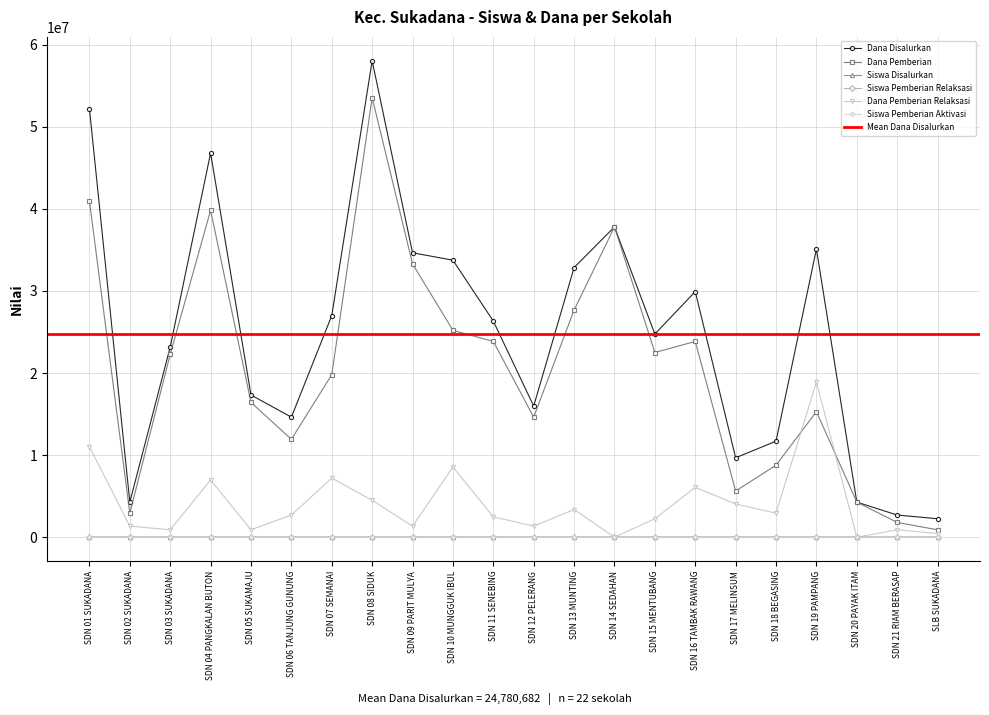

How many values in the Dana Disalurkan series exceed 26325000?

10